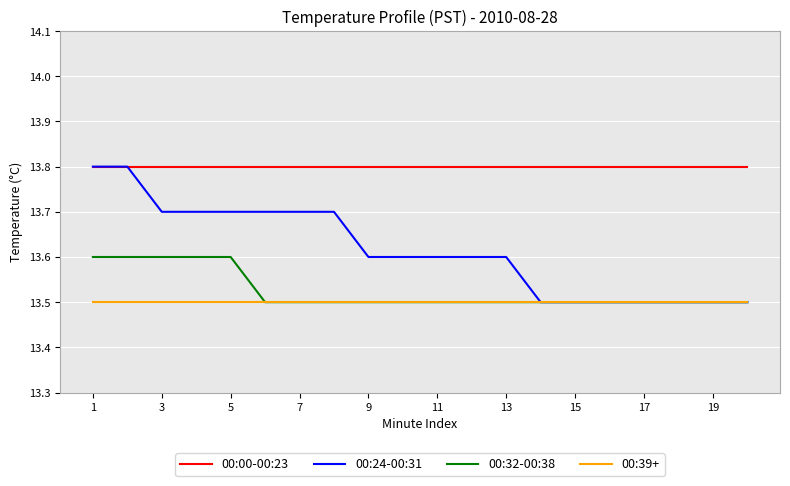

What is the maximum value shown in the chart?

13.8